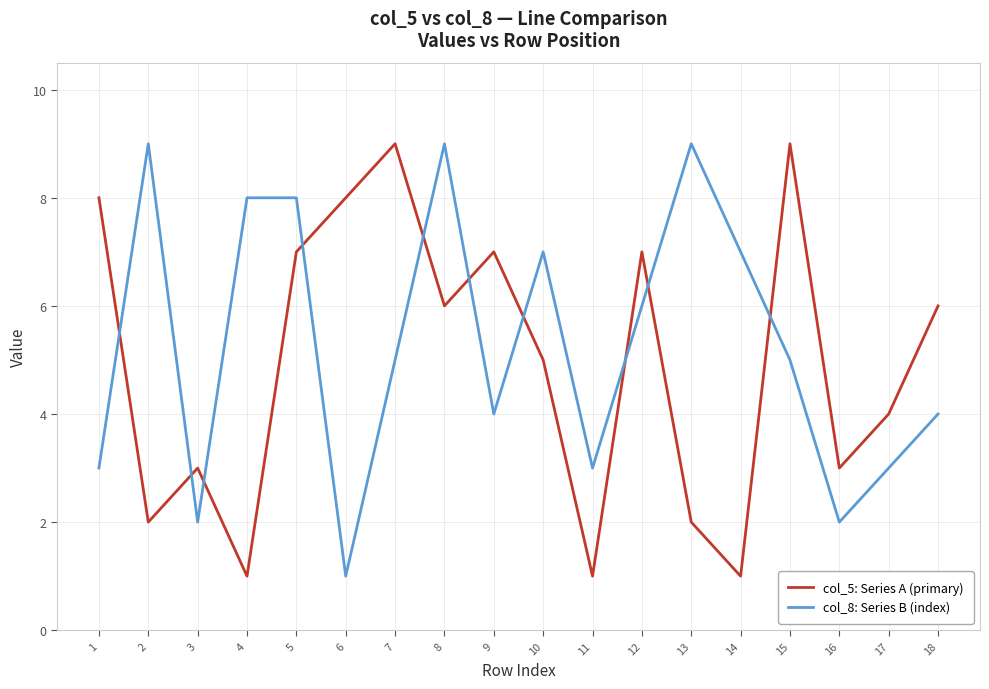

What are all the series names shown in the legend?

col_5: Series A (primary), col_8: Series B (index)